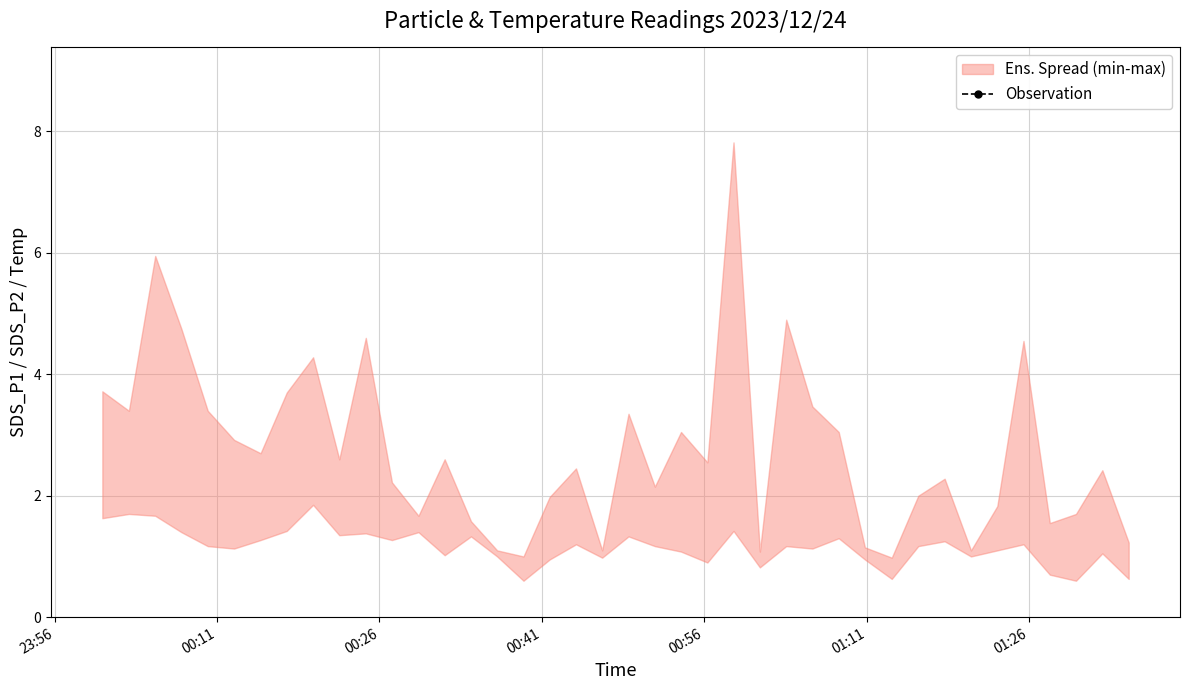

Does the chart display data point markers on the line(s)?

Yes